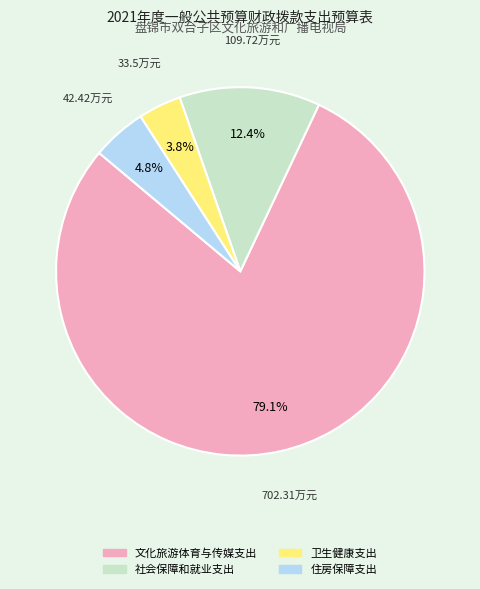

What is the largest slice in the pie chart?

文化旅游体育与传媒支出